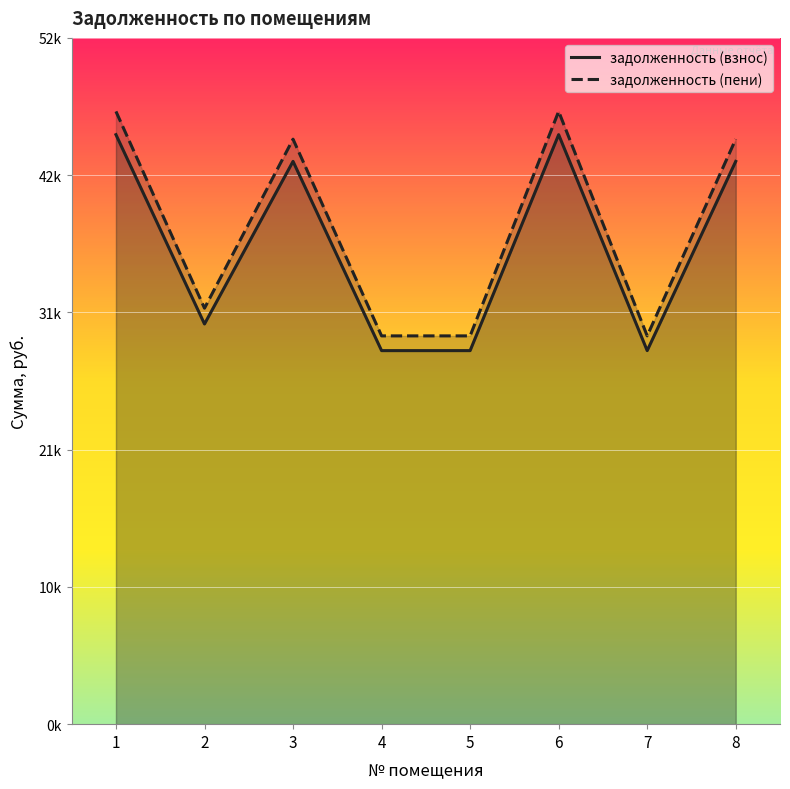

What is the total value across all series at 3?

86904.7